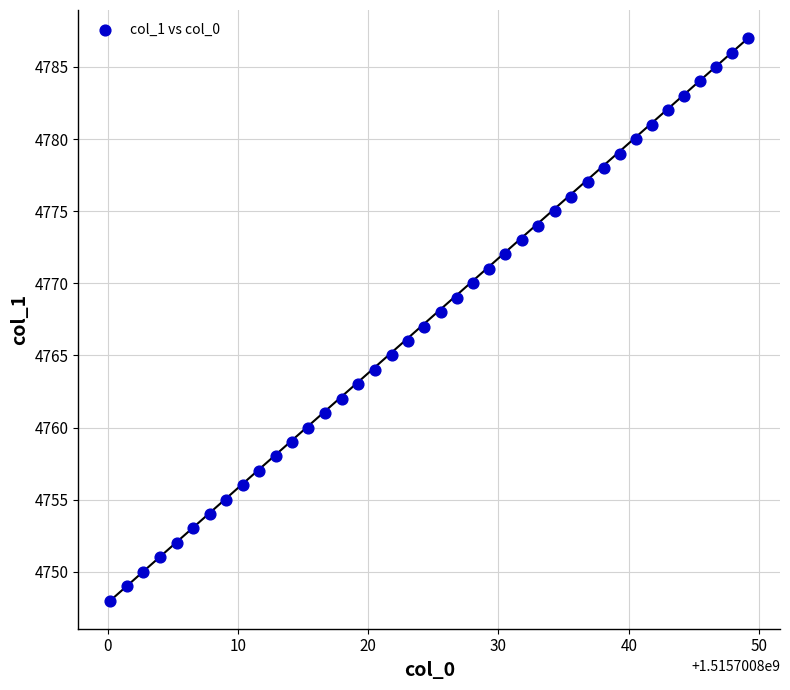

What is the range of Y values (max minus min)?

39